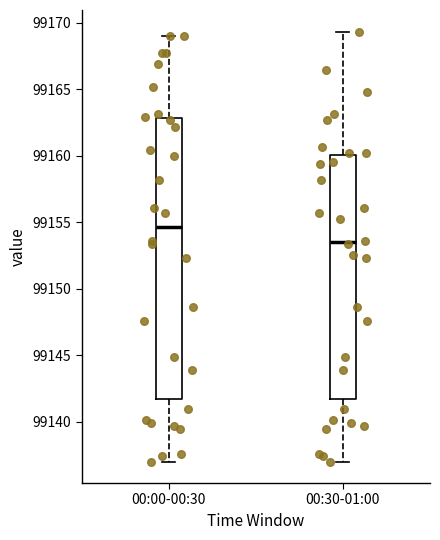

Where does the median line of the box for 00:30-01:00 sit on the y-axis? The values are not printed on the chart, so give them approximately, as read against the axis.

99153.5